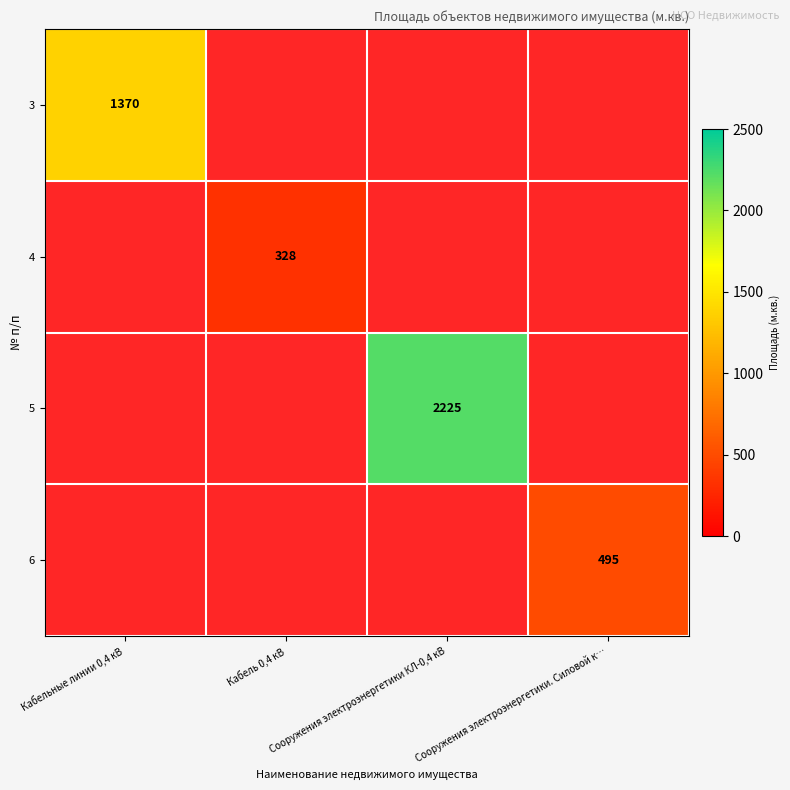

The 4 series shows 572 at Кабель 0,4 кВ. True or false?

False